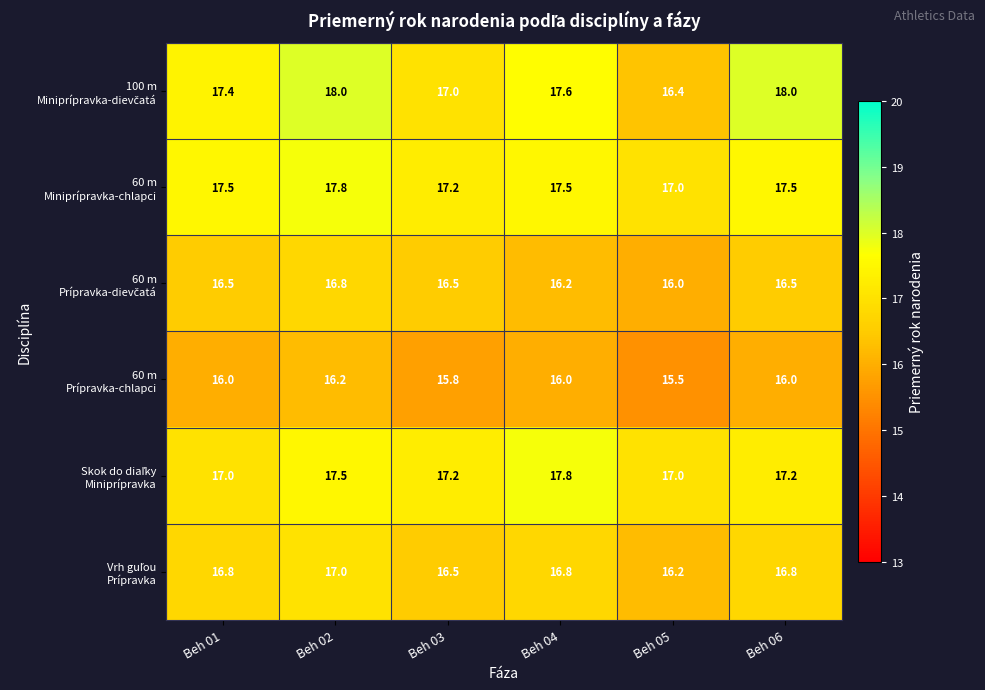

What is the maximum value shown in the chart?

18.0